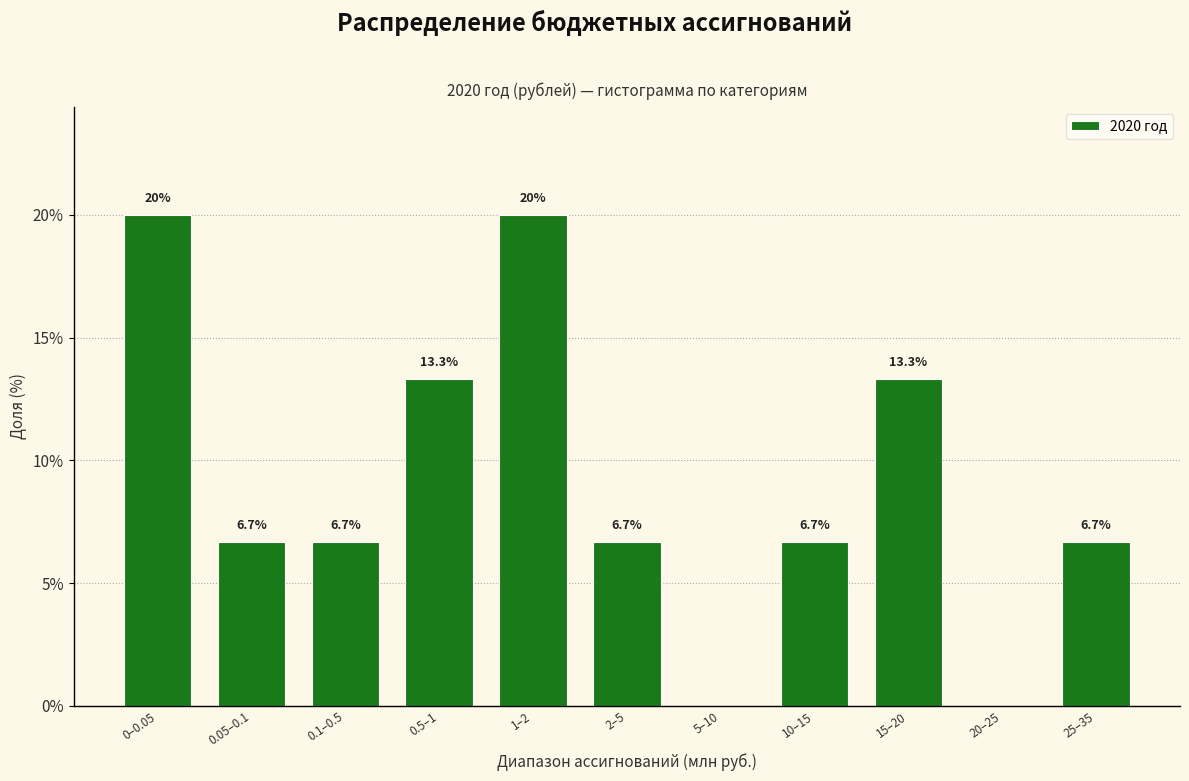

Reading right to left, list all the values displayed in this chart.

25–35=6.7	20–25=0.0	15–20=13.3	10–15=6.7	5–10=0.0	2–5=6.7	1–2=20.0	0.5–1=13.3	0.1–0.5=6.7	0.05–0.1=6.7	0–0.05=20.0